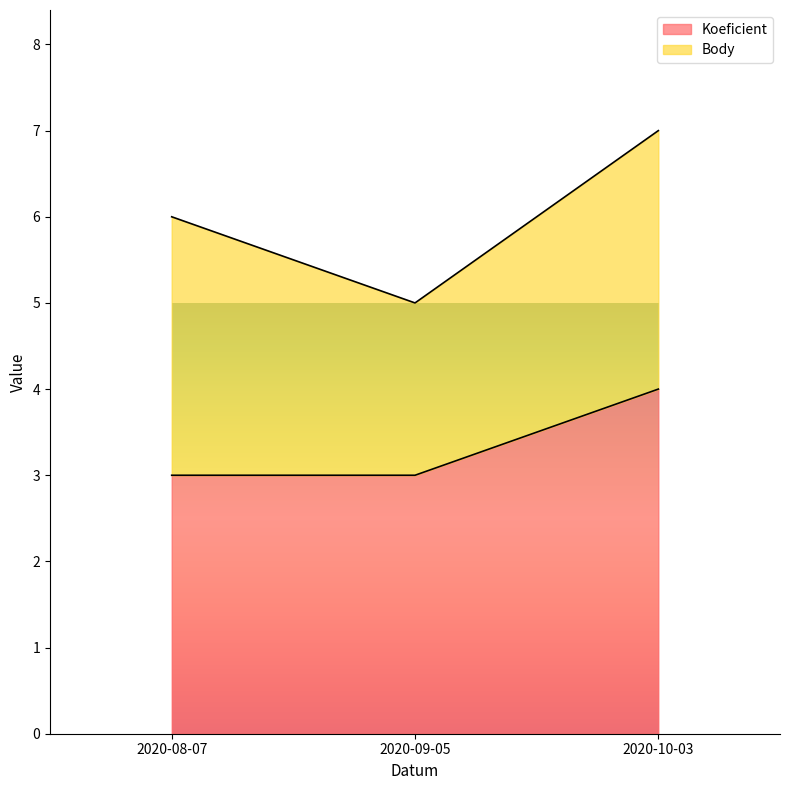

What is the sum of the values at 2020-10-03 and 2020-08-07?

7